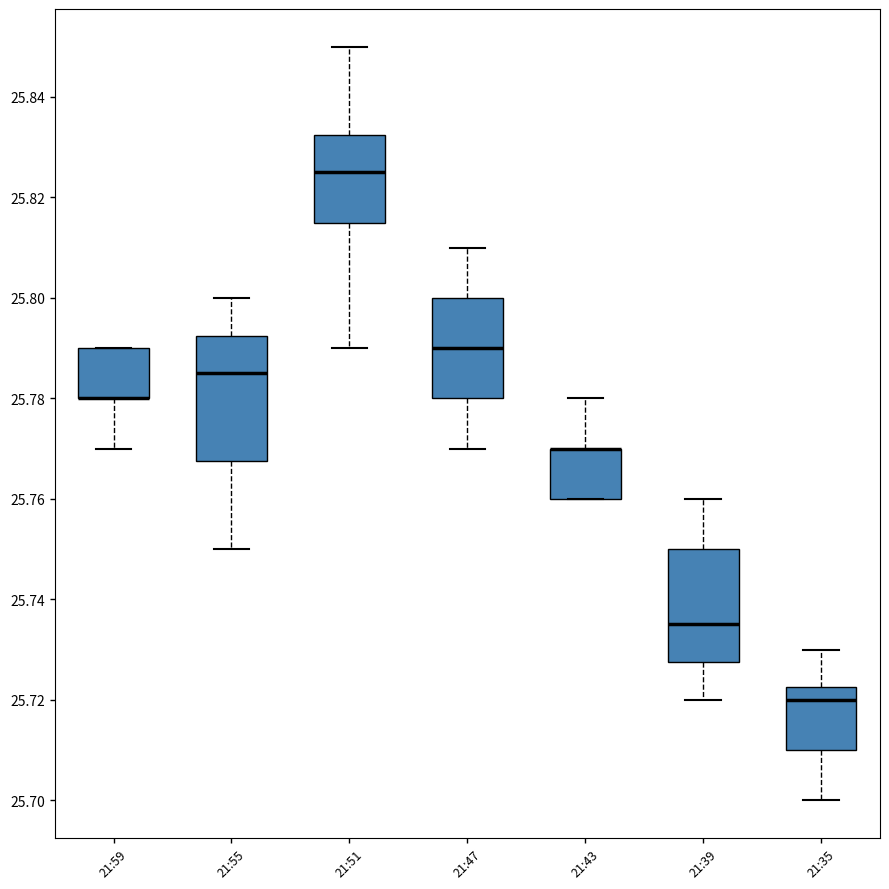

Reading left to right, transcribe this box plot: for each box, give where its median line is, the range the box spans, and where its two whiskers end, as read against the y-axis. The values are not printed on the chart, so give them approximately, as read against the axis.

21:59: median 25.780 (drawn on the box's lower edge), box 25.780 to 25.790, whiskers 25.770 to 25.790
21:55: median 25.786, box 25.768 to 25.792, whiskers 25.750 to 25.800
21:51: median 25.826, box 25.816 to 25.832, whiskers 25.790 to 25.850
21:47: median 25.790, box 25.780 to 25.800, whiskers 25.770 to 25.810
21:43: median 25.770 (drawn on the box's upper edge), box 25.760 to 25.770, whiskers 25.760 to 25.780
21:39: median 25.736, box 25.728 to 25.750, whiskers 25.720 to 25.760
21:35: median 25.720, box 25.710 to 25.722, whiskers 25.700 to 25.730